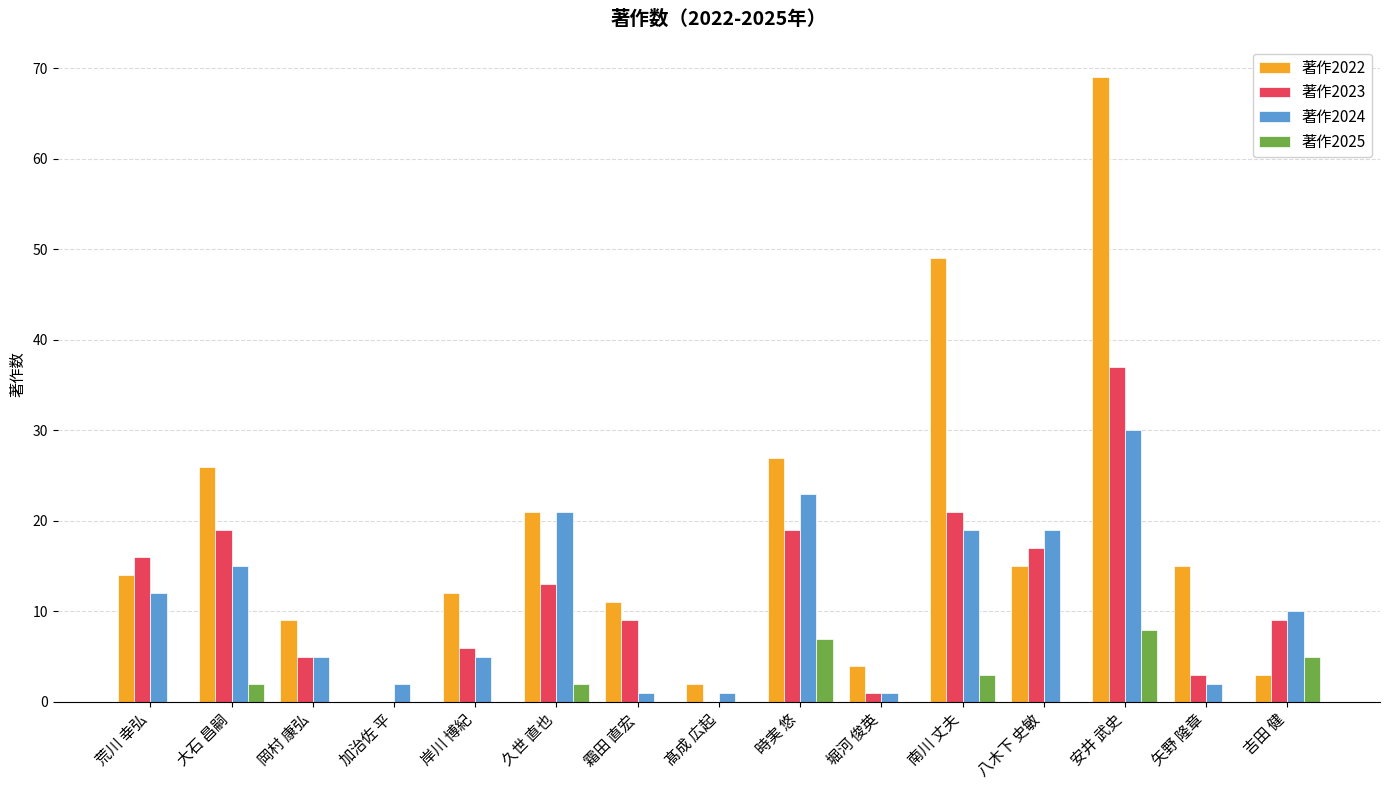

True or false: 著作2022 has a value of 7 at 堀河 俊英.

False